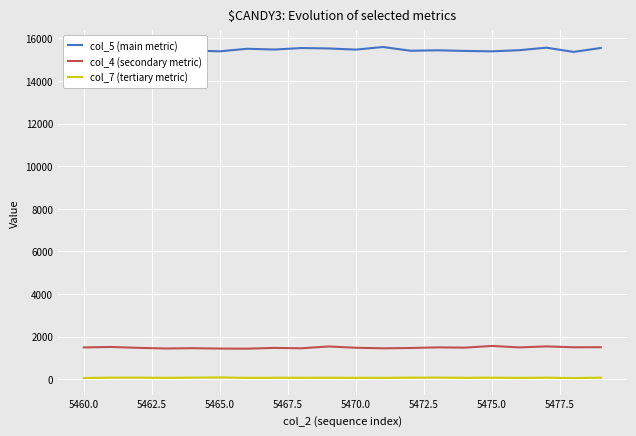

At how many categories does at least one series exceed 14891?

20